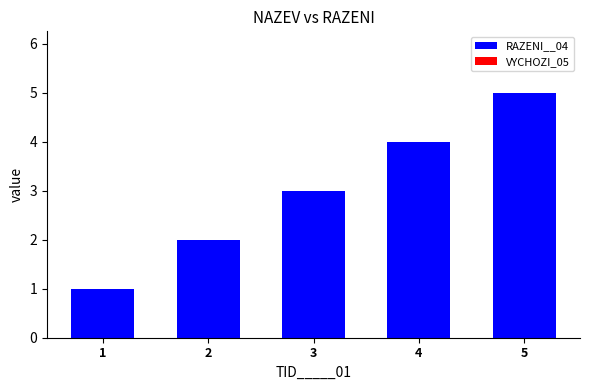

What is the average value?

3